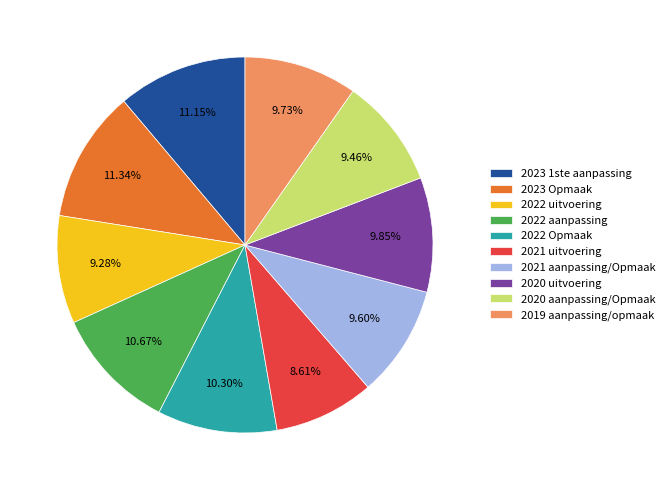

Does 2020 aanpassing/Opmaak represent more than half of the total?

No